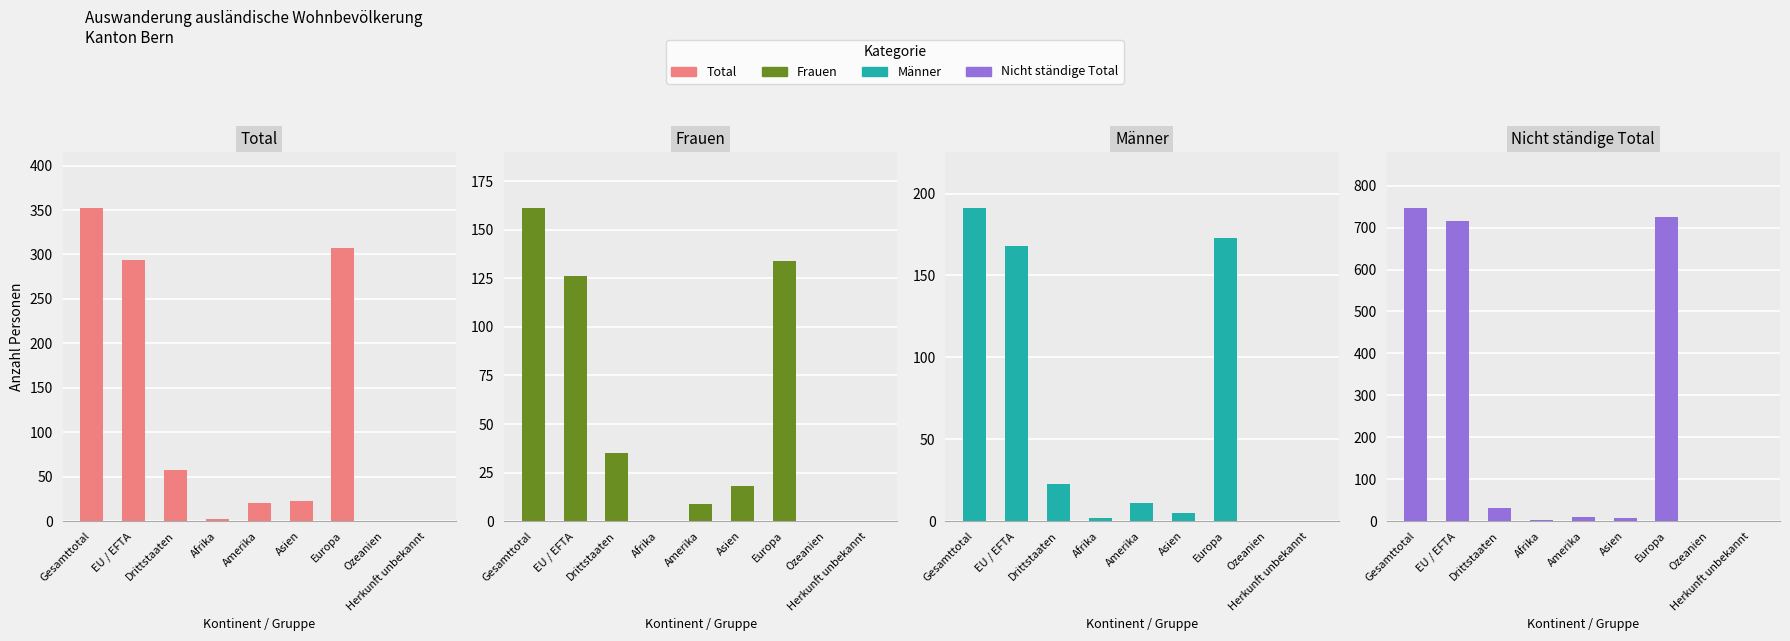

Is it true that Total equals 9 at Amerika?

False